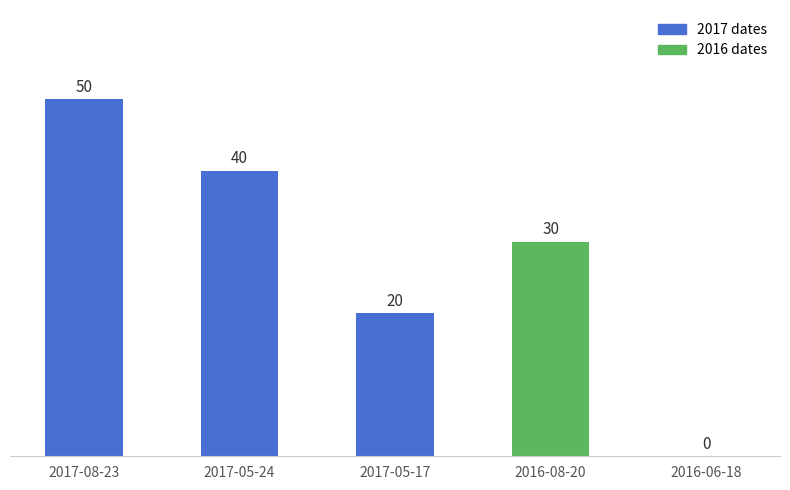

What is the change in value from 2016-08-20 to 2016-06-18?

-30